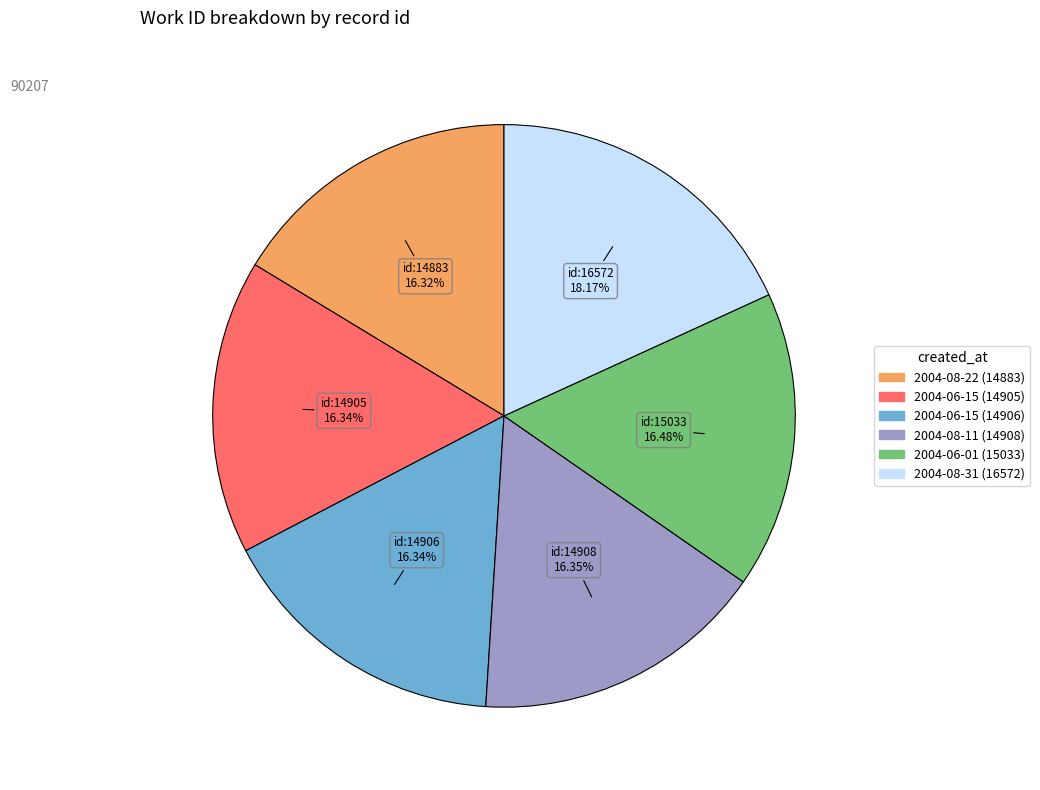

Is there any slice that represents more than half of the pie?

No